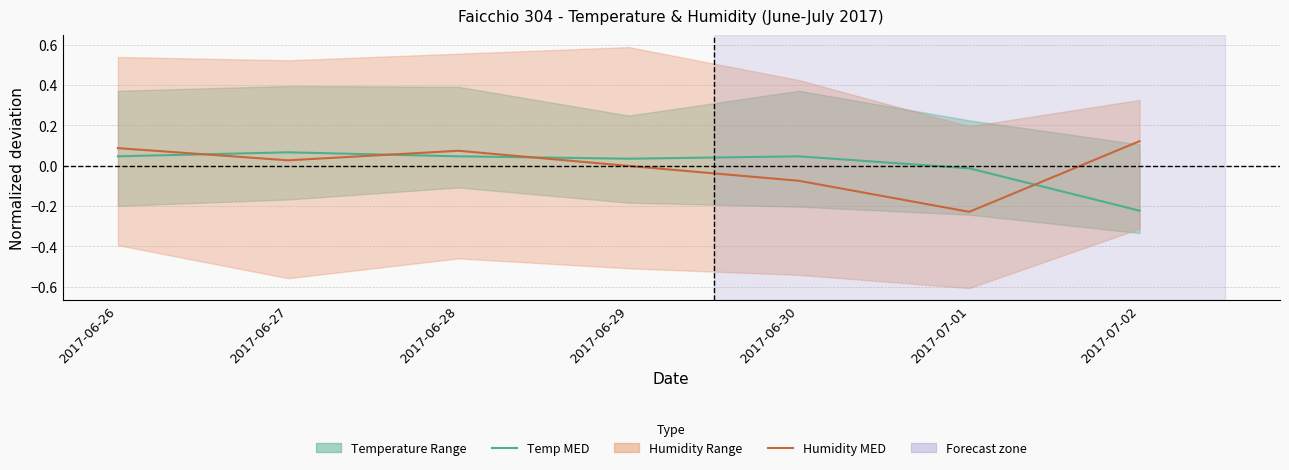

What is the sum of the Humidity MED values at 2017-06-29 and 2017-07-01?

-0.2